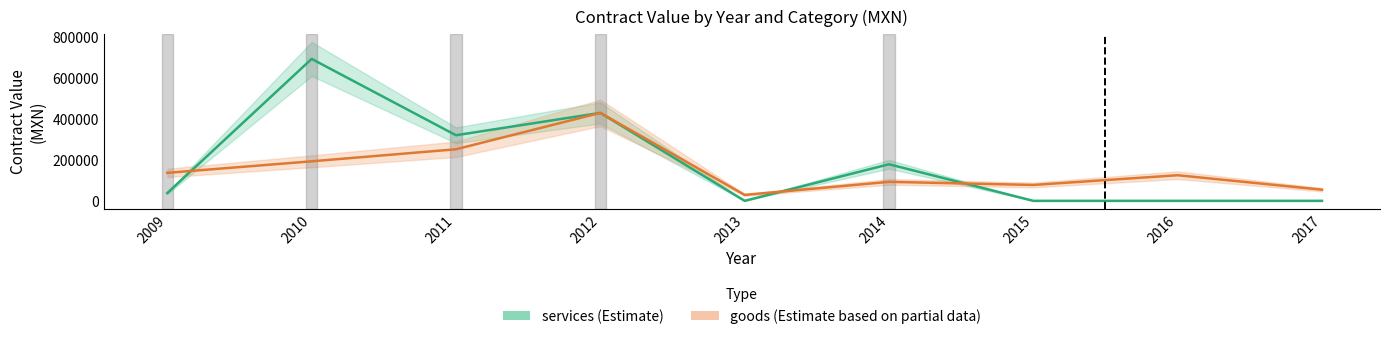

How many times do services and goods cross each other?

3